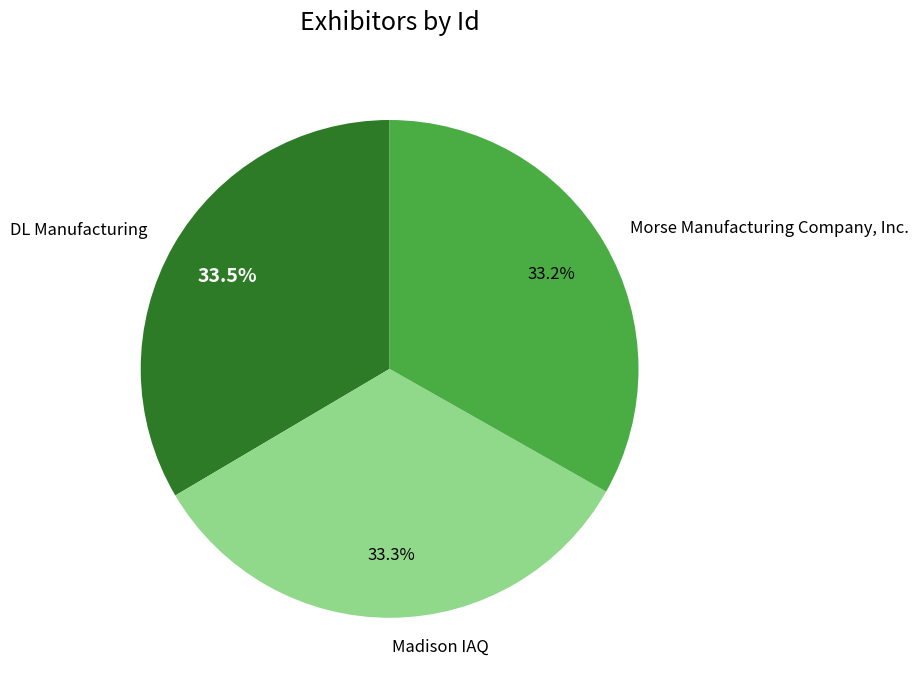

Combined, what portion of the pie is Madison IAQ and Morse Manufacturing Company, Inc.?

66.5%